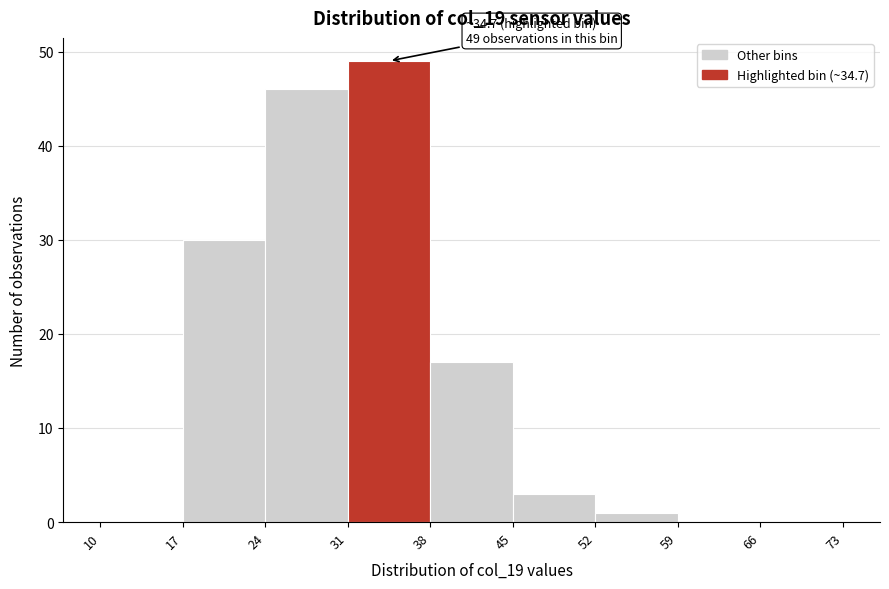

Which range on the x-axis has the tallest bar?

31 to 38